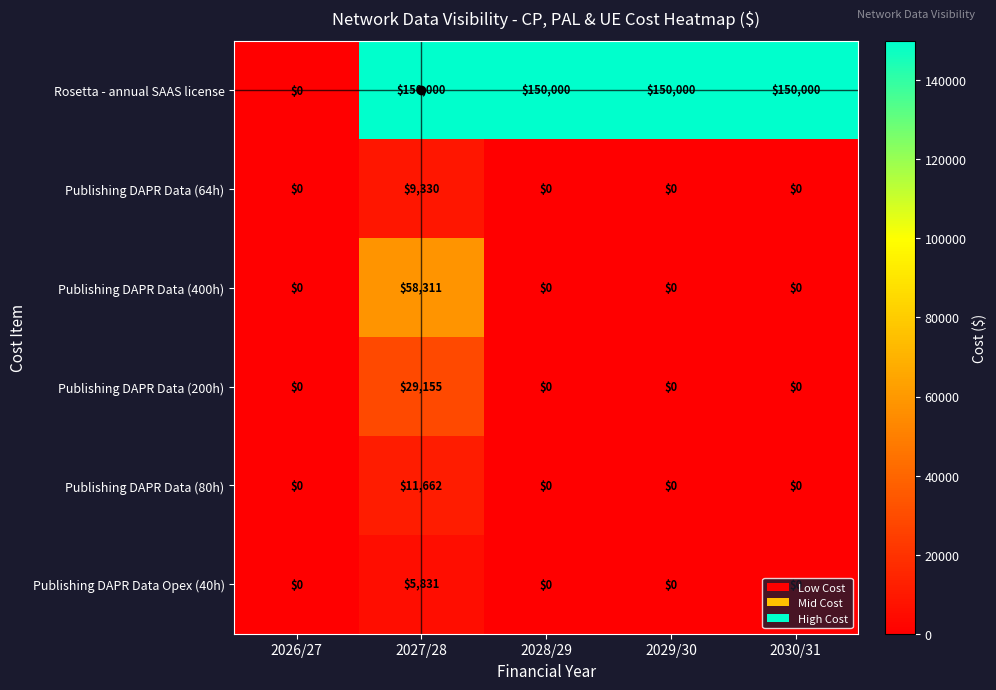

What is the maximum value shown in the chart?

150000